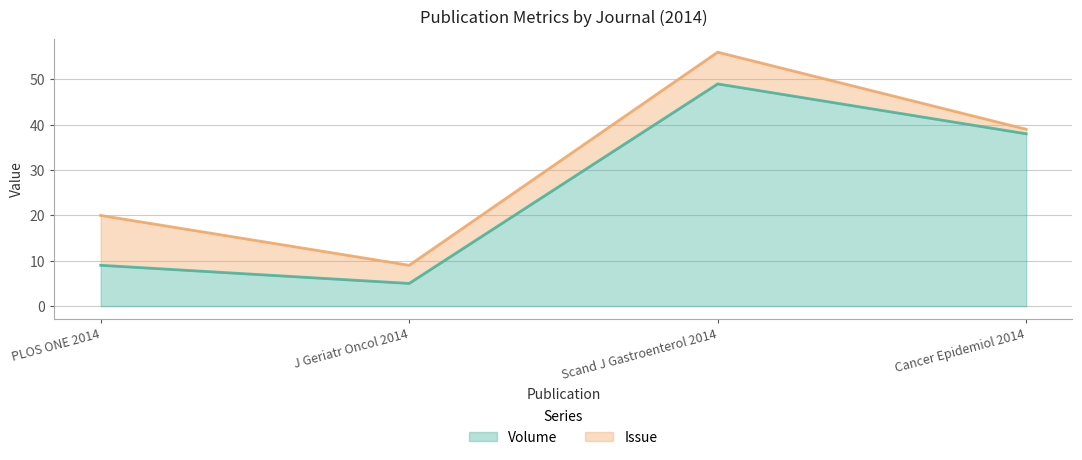

The chart shows a value of 49 at Scand J Gastroenterol 2014. True or false?

True